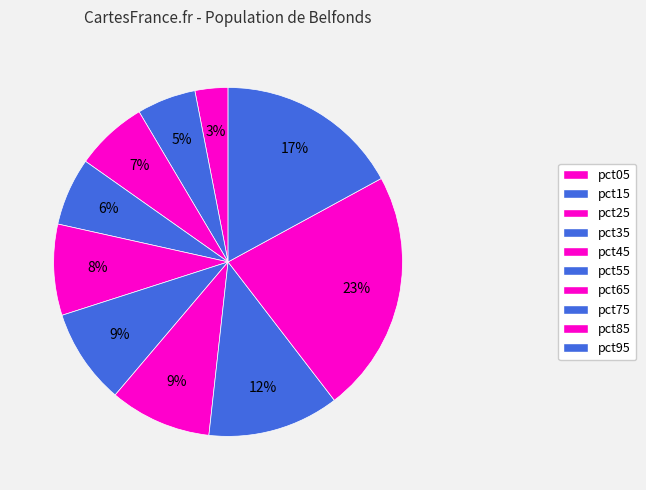

Do pct55 and pct25 together represent more than half of the pie?

No